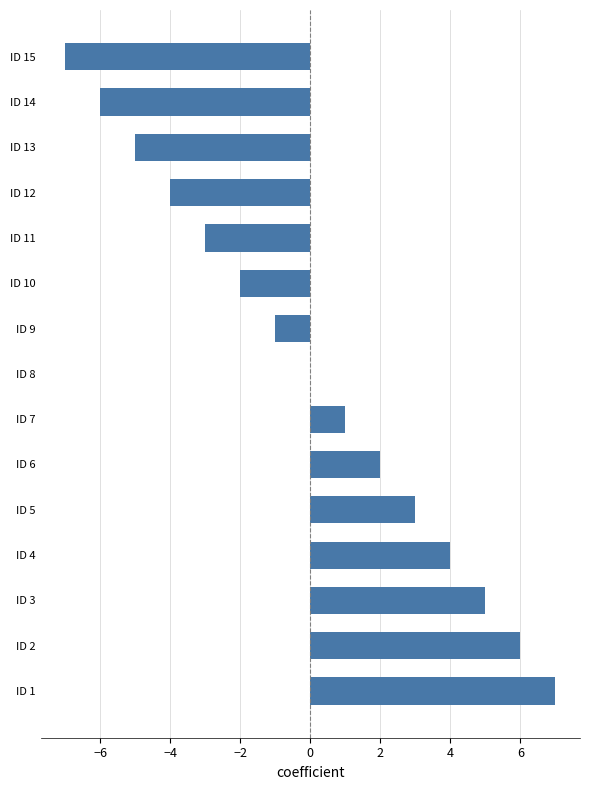

Is it true that the value at ID 1 is 11?

False